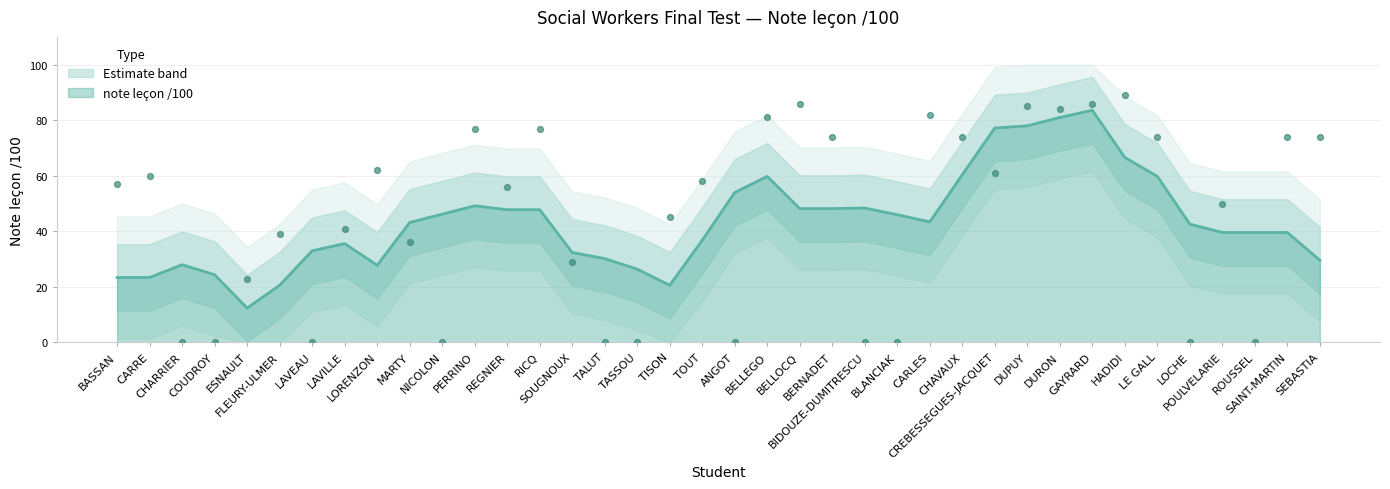

Between SAINT-MARTIN and MARTY, which is larger?

SAINT-MARTIN